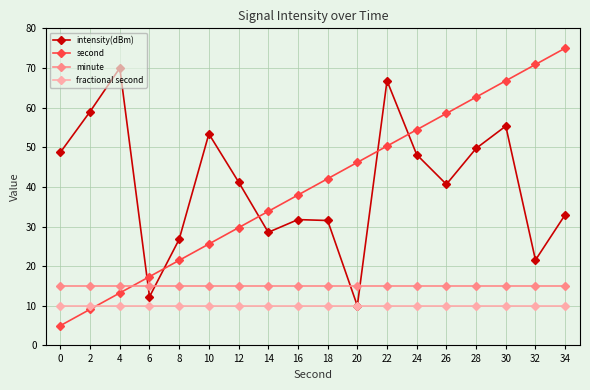

What is the value of the minute point at the 2nd from the left?

15.0